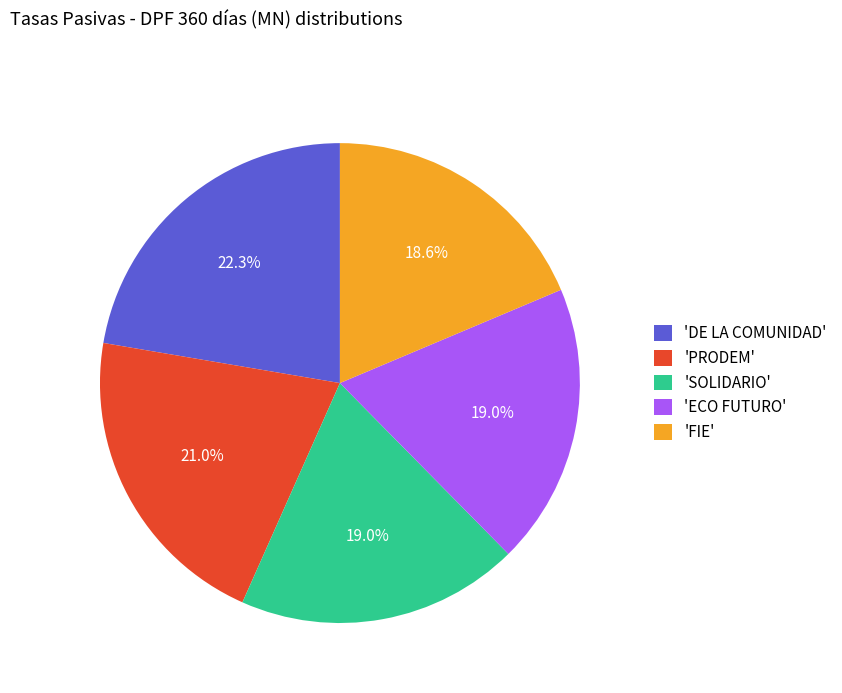

How many segments does this pie chart have?

5